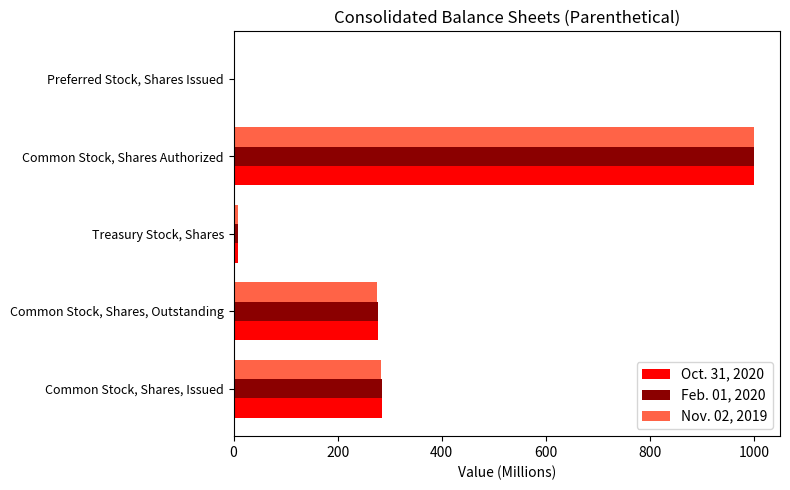

Which category has the highest value in the Feb. 01, 2020 series?

Common Stock, Shares Authorized